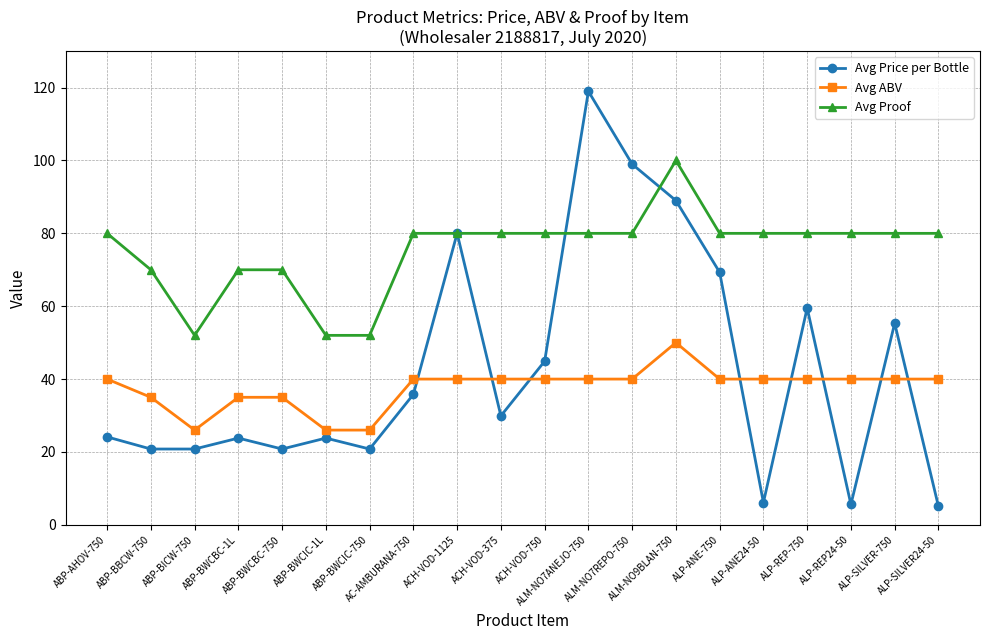

Is the value of Avg Price per Bottle at ABP-BWCBC-1L greater than the value of Avg Proof at ACH-VOD-750?

No